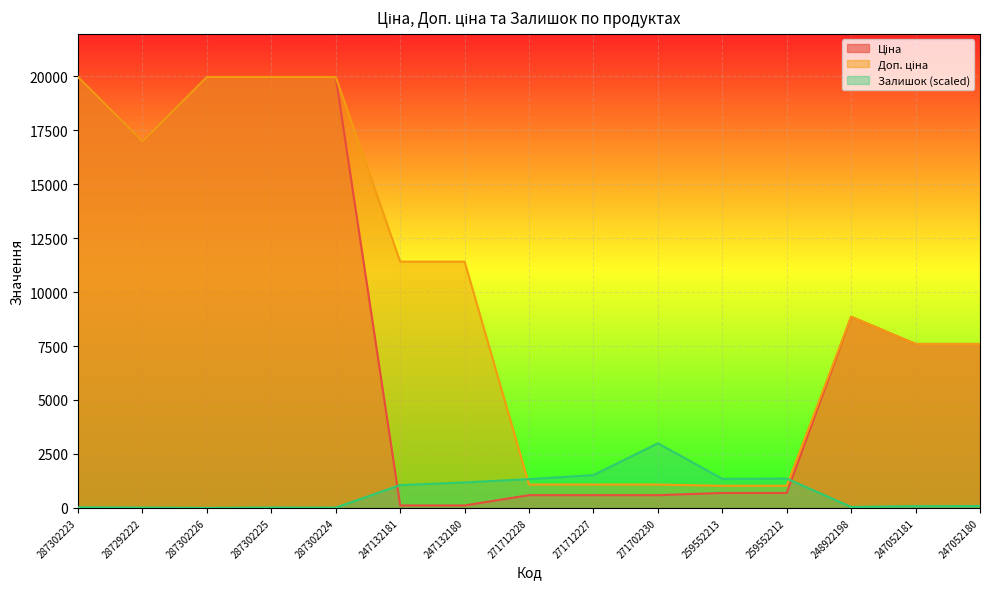

Where is the first local maximum for Ціна?

248922198